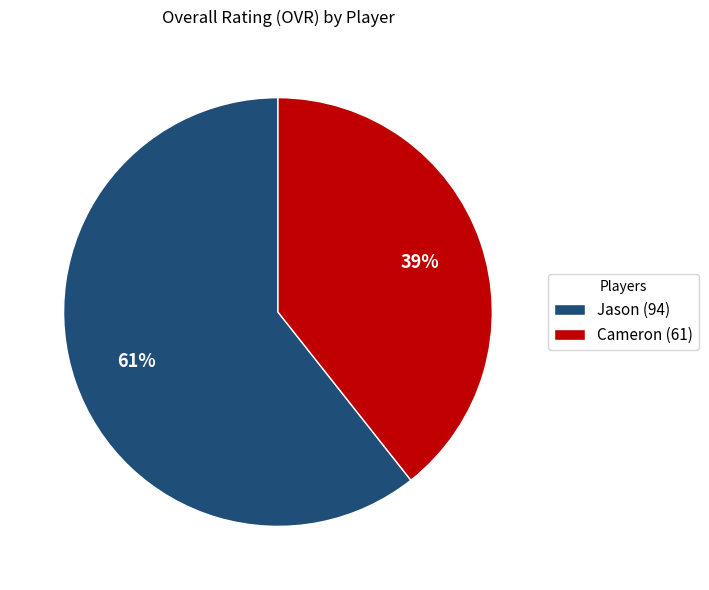

To the nearest percent, what is the combined percentage of Jason and Cameron?

100%